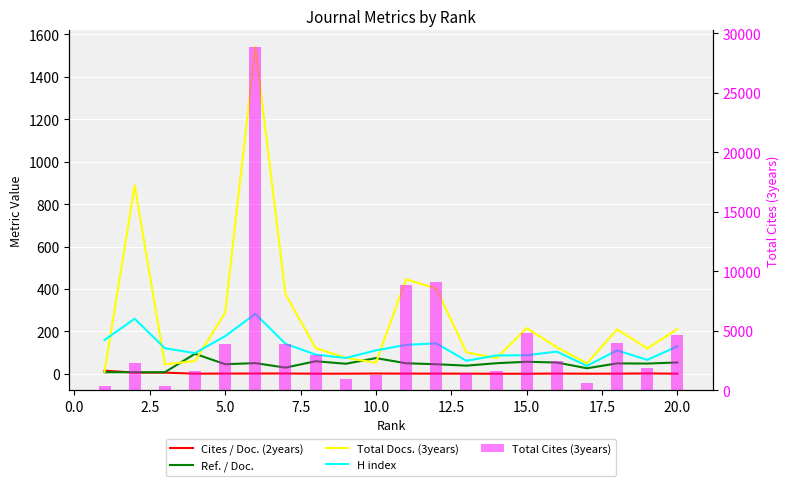

Is the value of Total Cites (3years) at 20.0 greater than the value of Total Docs. (3years) at 12.5?

Yes